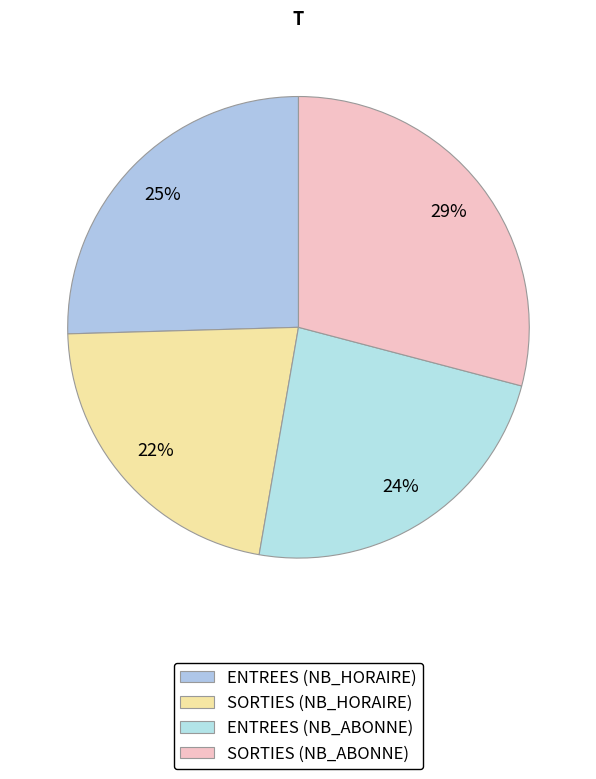

Rank the categories by value from lowest to highest.

SORTIES (NB_HORAIRE), ENTREES (NB_ABONNE), ENTREES (NB_HORAIRE), SORTIES (NB_ABONNE)